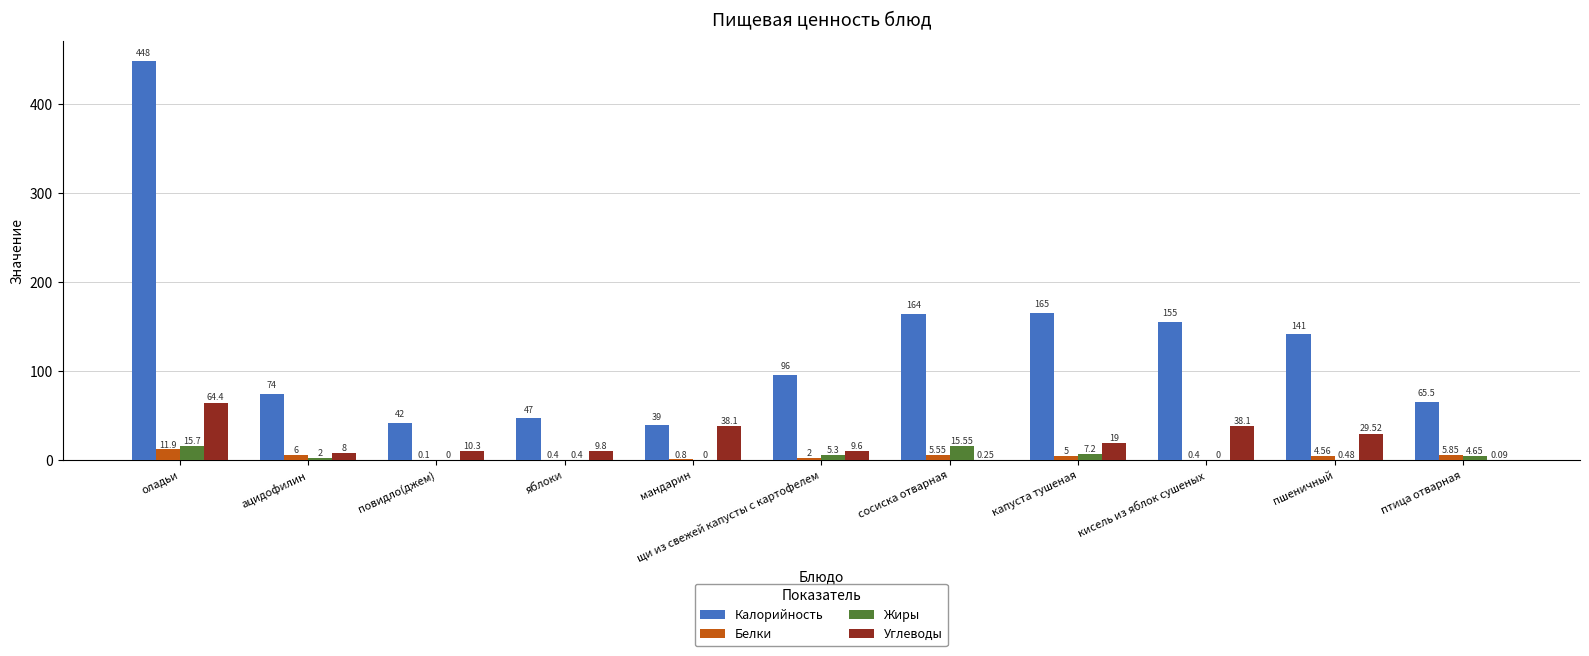

Between яблоки and мандарин, which series saw the biggest shift?

Углеводы